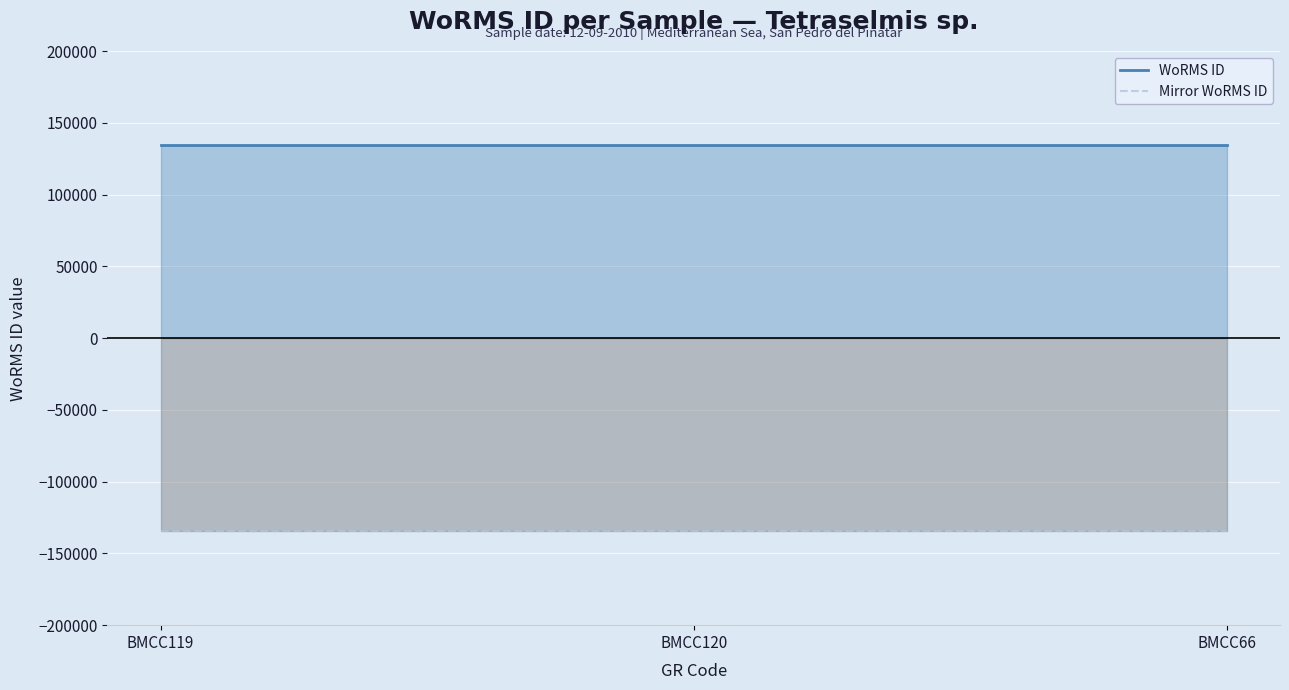

Where is Mirror WoRMS ID nearest to the value -134526?

BMCC119